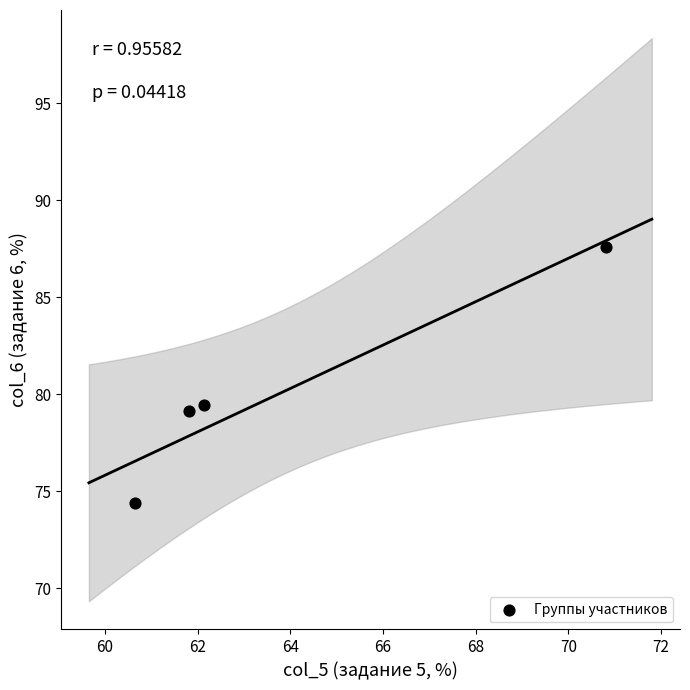

What is the range of X values (max minus min)?

10.1